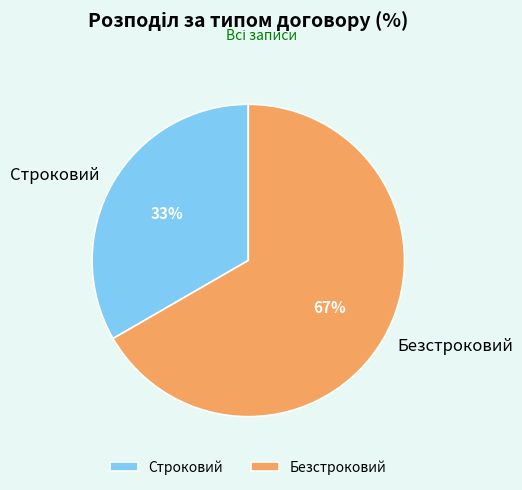

Combined, do Строковий and Безстроковий account for over 50%?

Yes